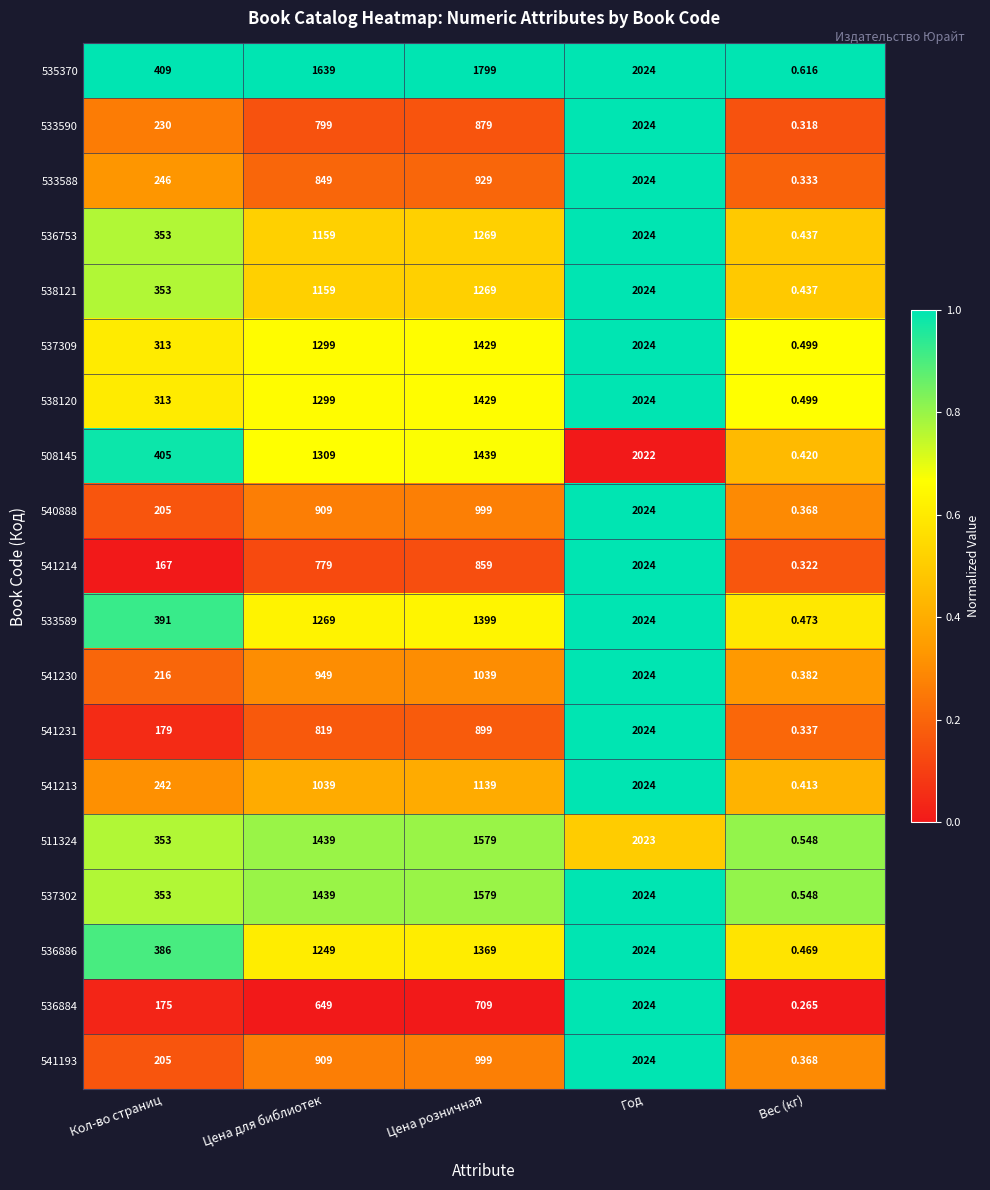

At which category is the sum across all series the highest?

Год